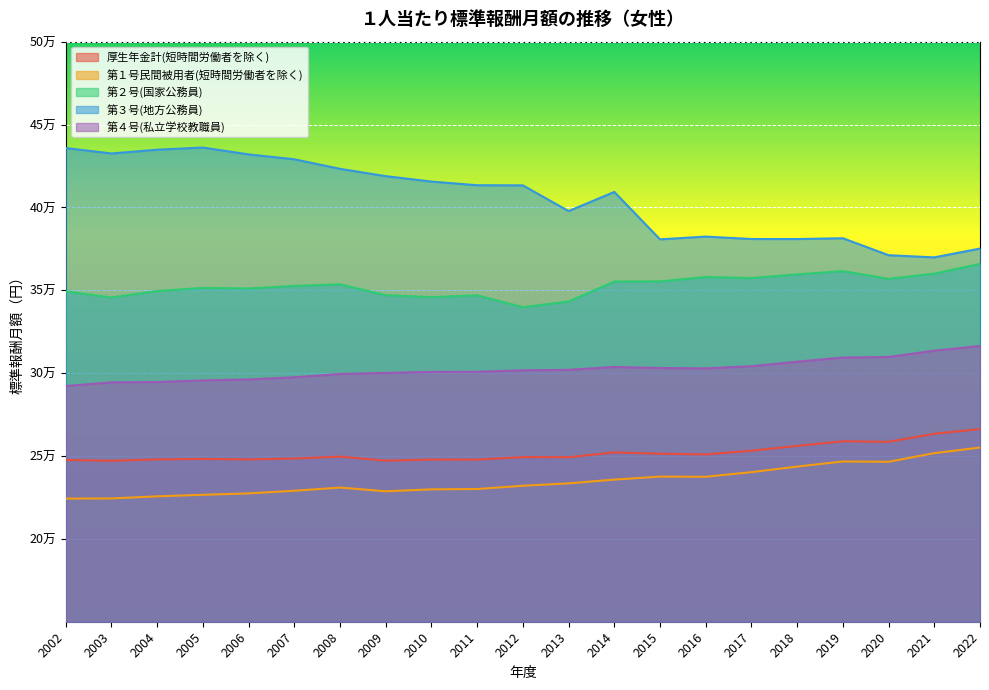

Where does the 第４号(私立学校教職員) series first go above 301707?

2013